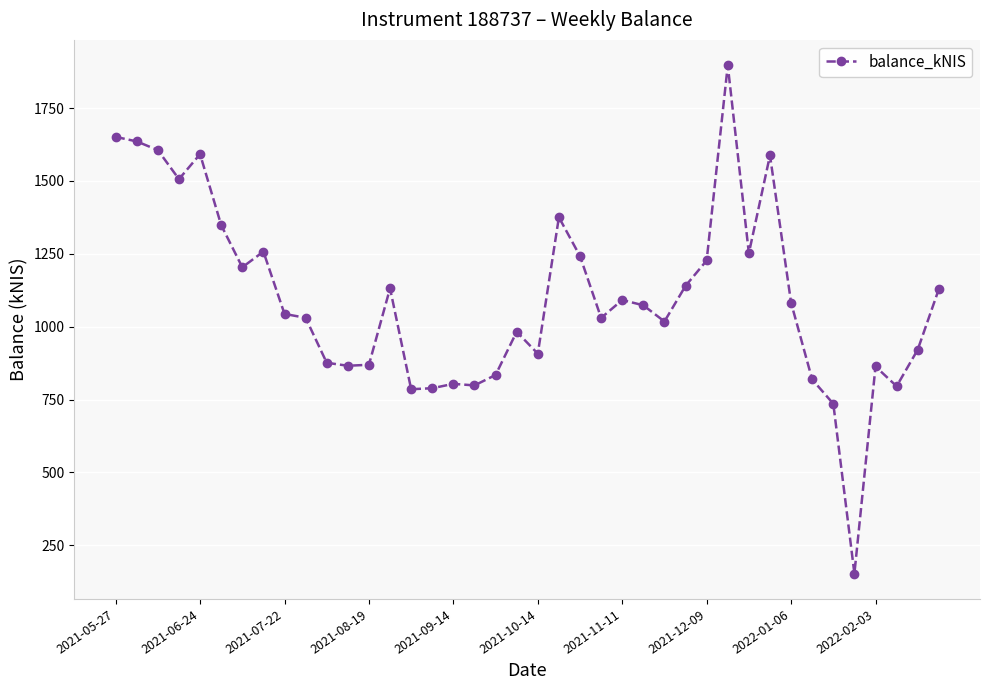

True or false: the data has more than 0 interior local peaks.

True